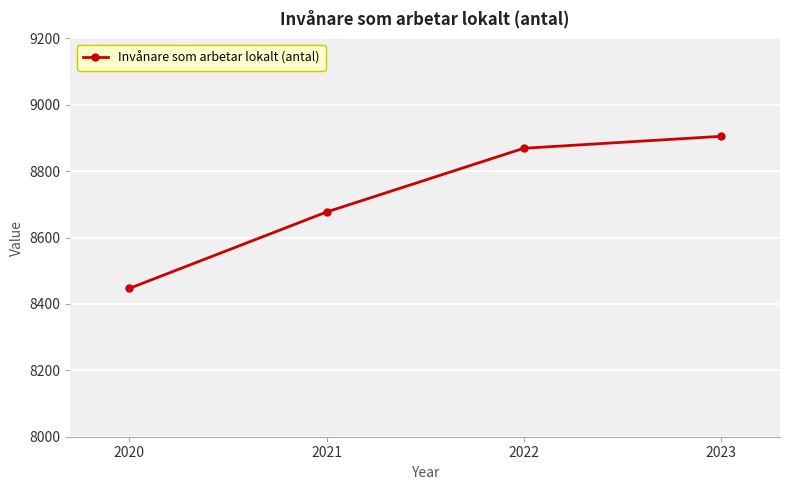

Does the chart have visible grid lines?

Yes